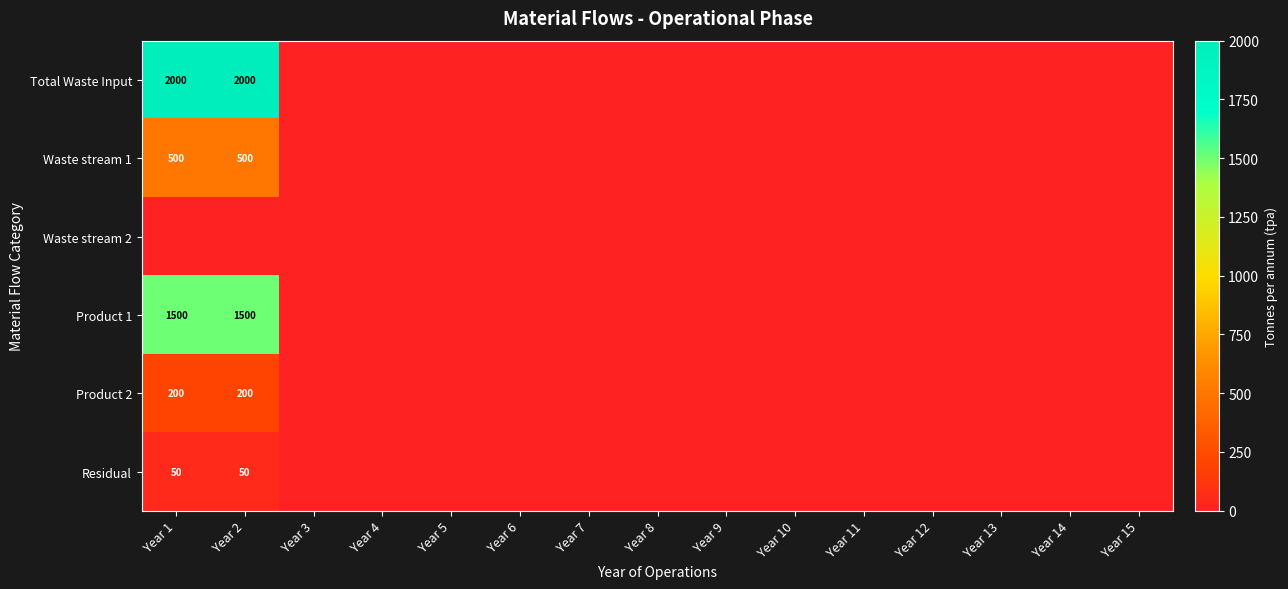

Is the value of Waste stream 2 at Year 3 greater than the value of Residual at Year 12?

No